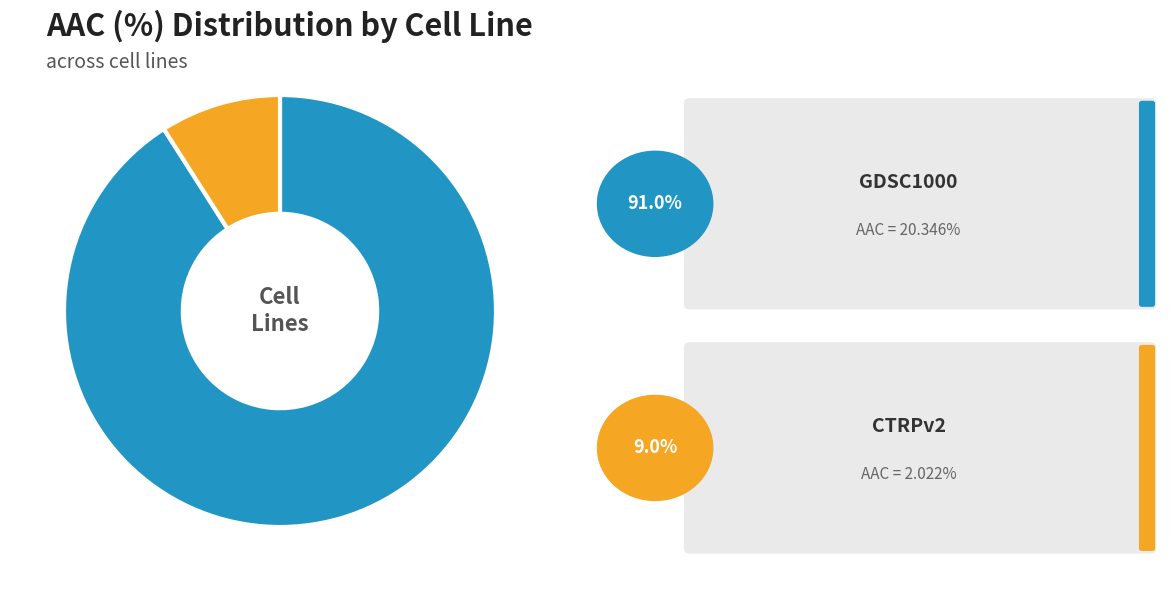

How many slices are in this pie chart?

2